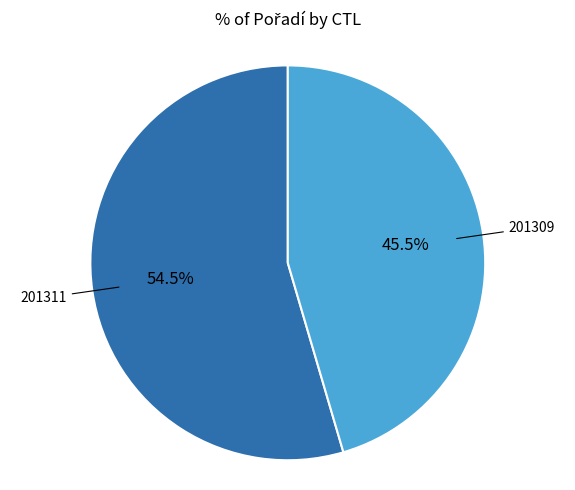

Count the number of slices in the pie.

2